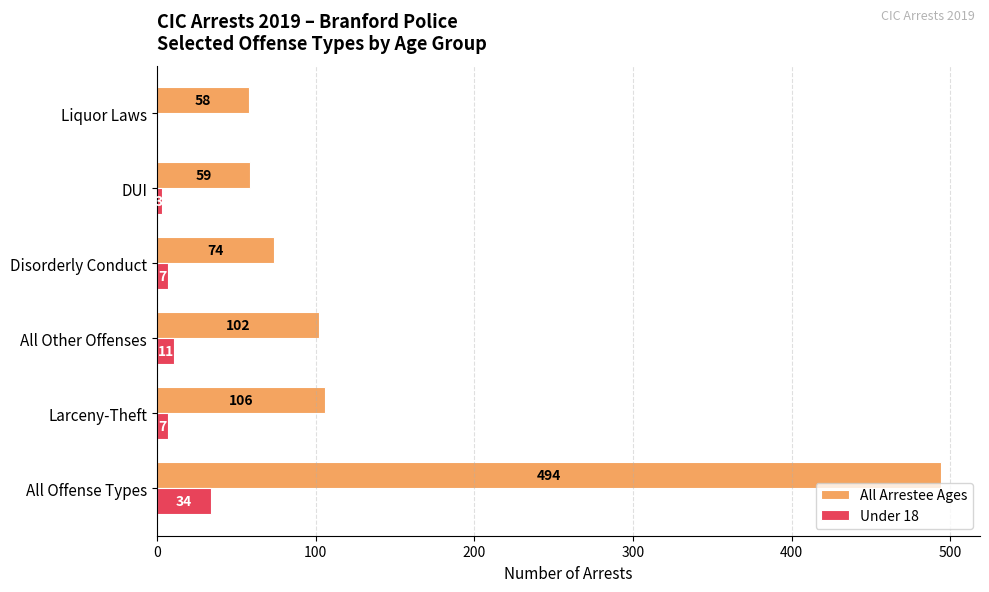

Which series changed the most between All Offense Types and Disorderly Conduct?

All Arrestee Ages